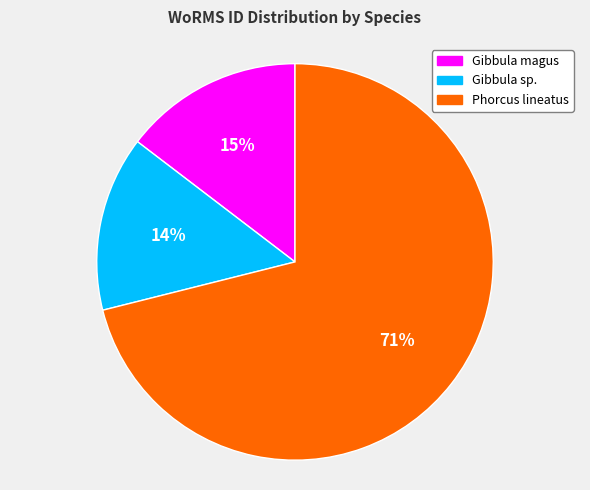

To the nearest percent, what percentage of the pie is Phorcus lineatus?

71%